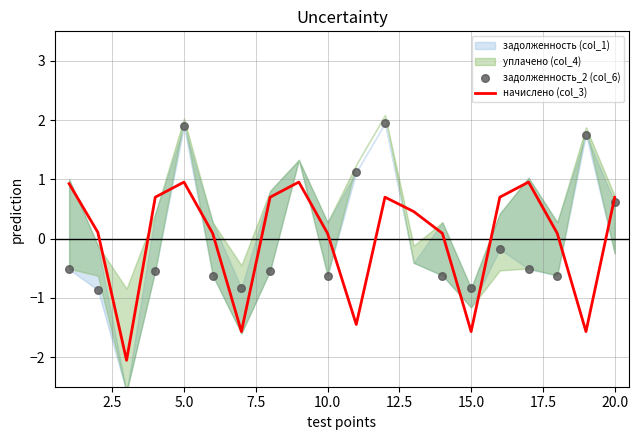

Which series contains the lowest Y value?

начислено (col_3)